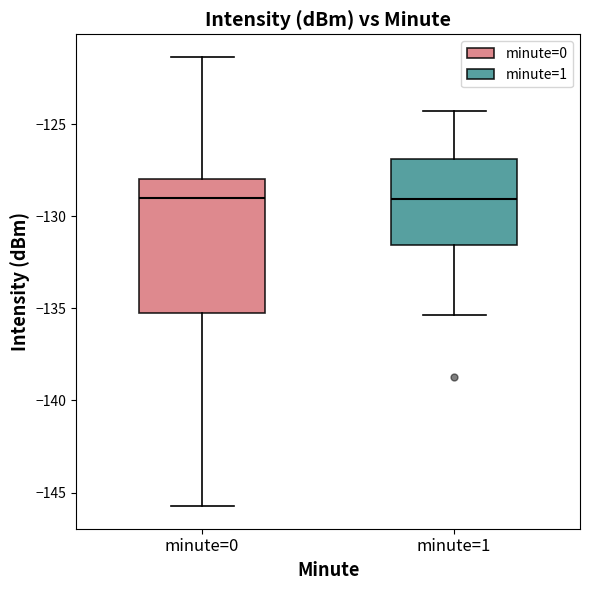

Reading left to right, read every box against the y-axis: the position of its median line, the range the box covers, and the ends of its whiskers. The values are not printed on the chart, so give them approximately, as read against the axis.

minute=0: median -129.0, box -135.0 to -128.0, whiskers -145.5 to -121.5
minute=1: median -129.0, box -131.5 to -127.0, whiskers -135.5 to -124.5